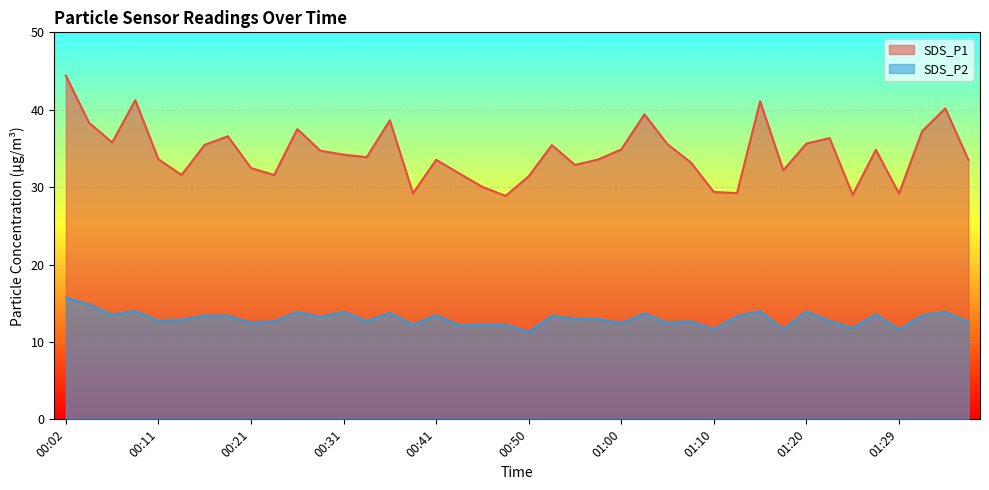

Is it true that SDS_P1 equals 11.0 at 01:24?

False